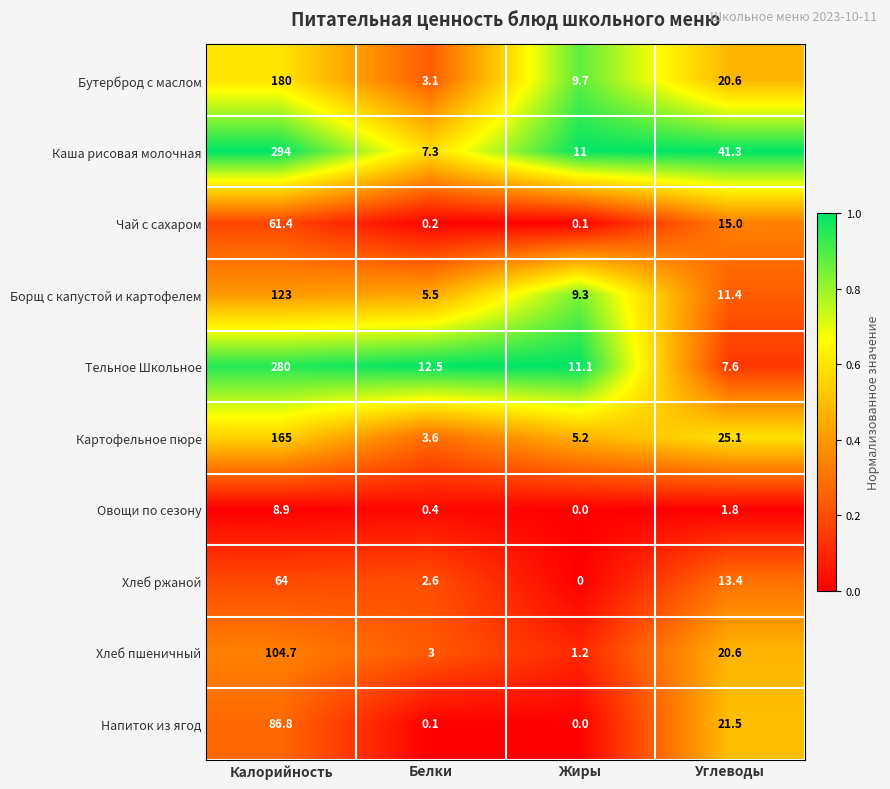

Read the Хлеб пшеничный value at Углеводы.

20.6